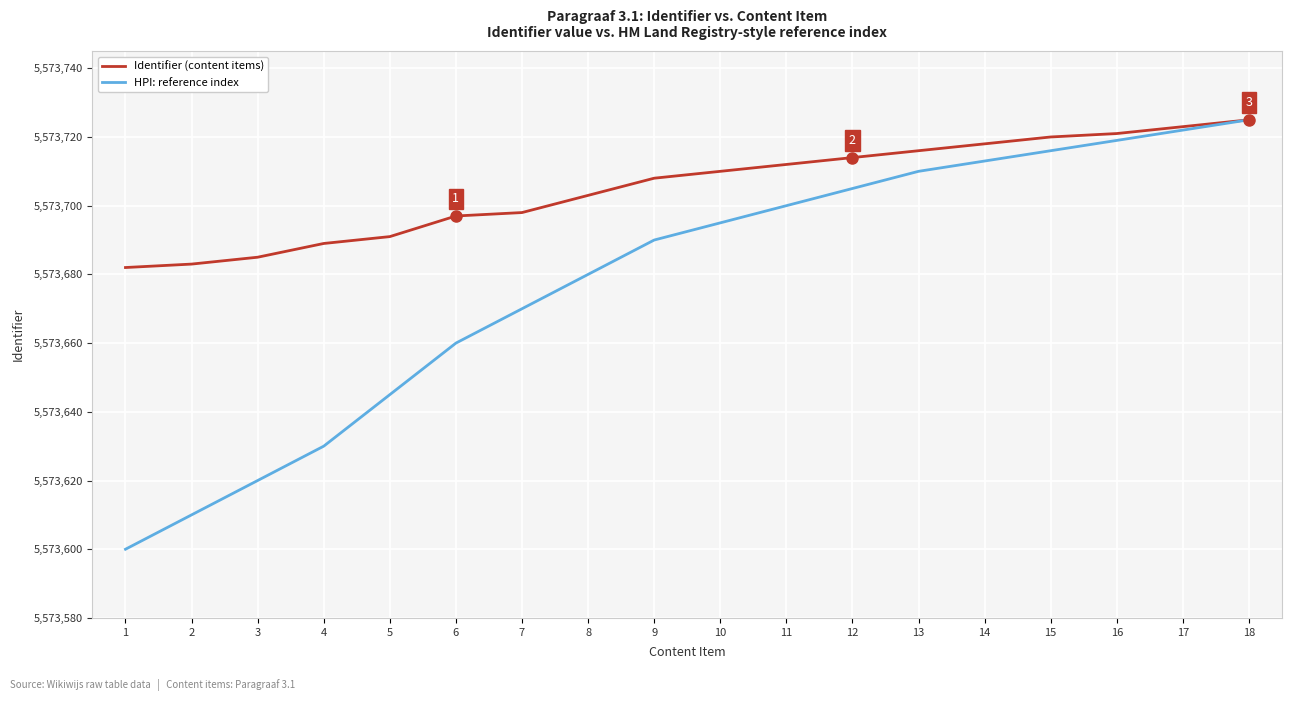

What is the difference between the second highest and second lowest values in the HPI: reference index series?

112